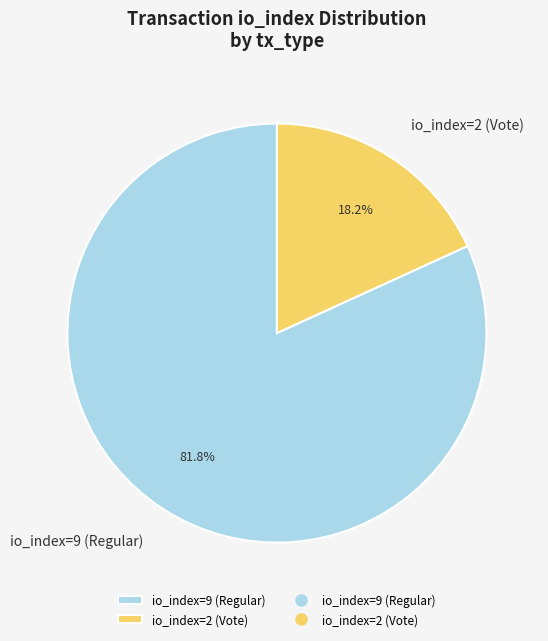

Which slice is the largest?

io_index=9 (Regular)